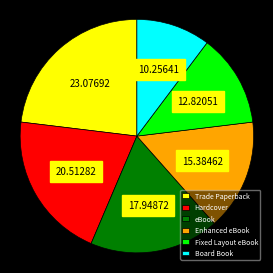

Which slice is the largest?

Trade Paperback